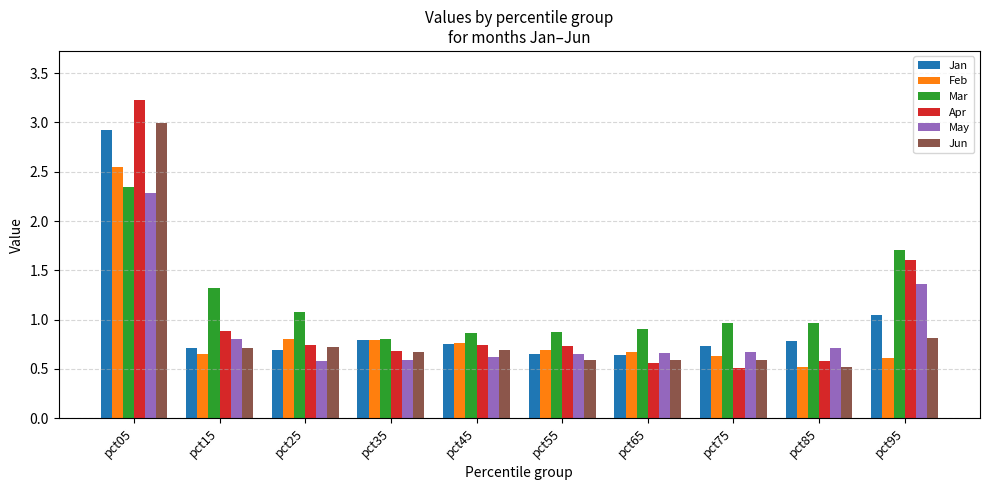

How many series are shown in this chart?

6